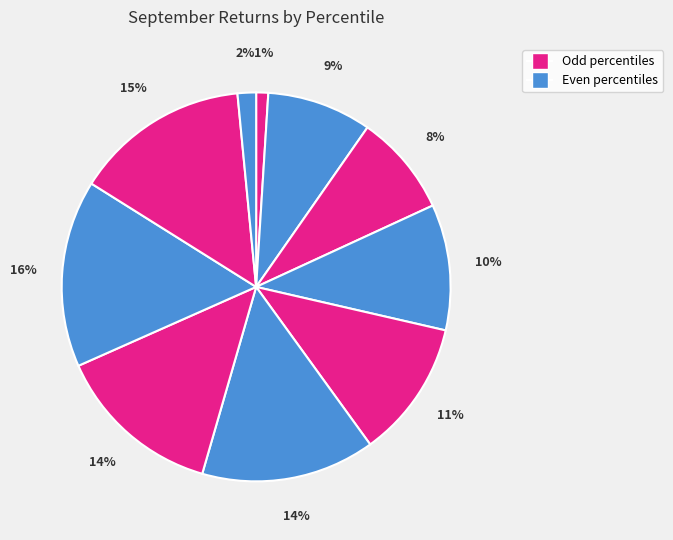

Count the number of slices in the pie.

10